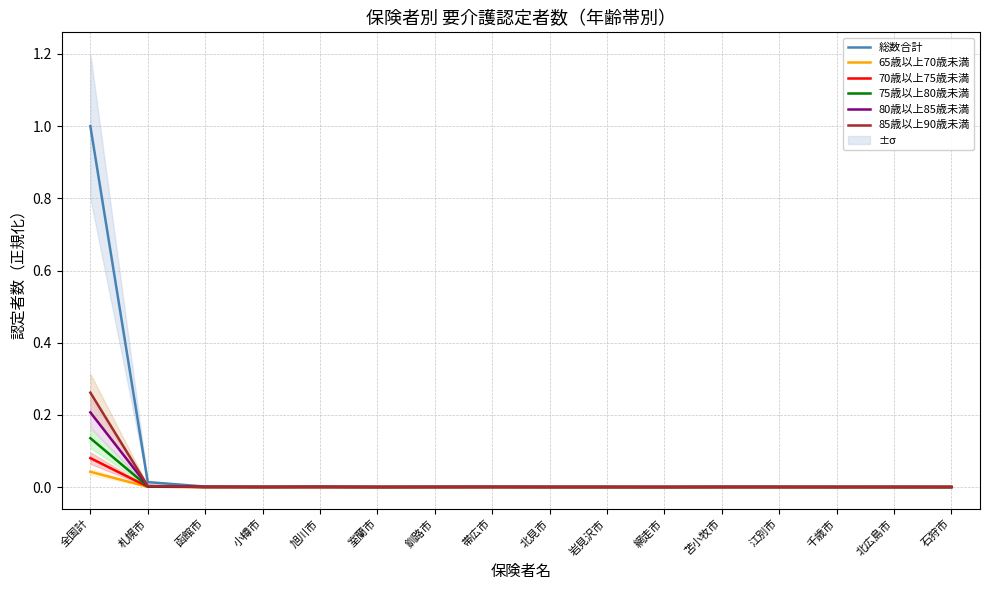

What is the difference between the maximum and minimum values in the 85歳以上90歳未満 series?

0.3